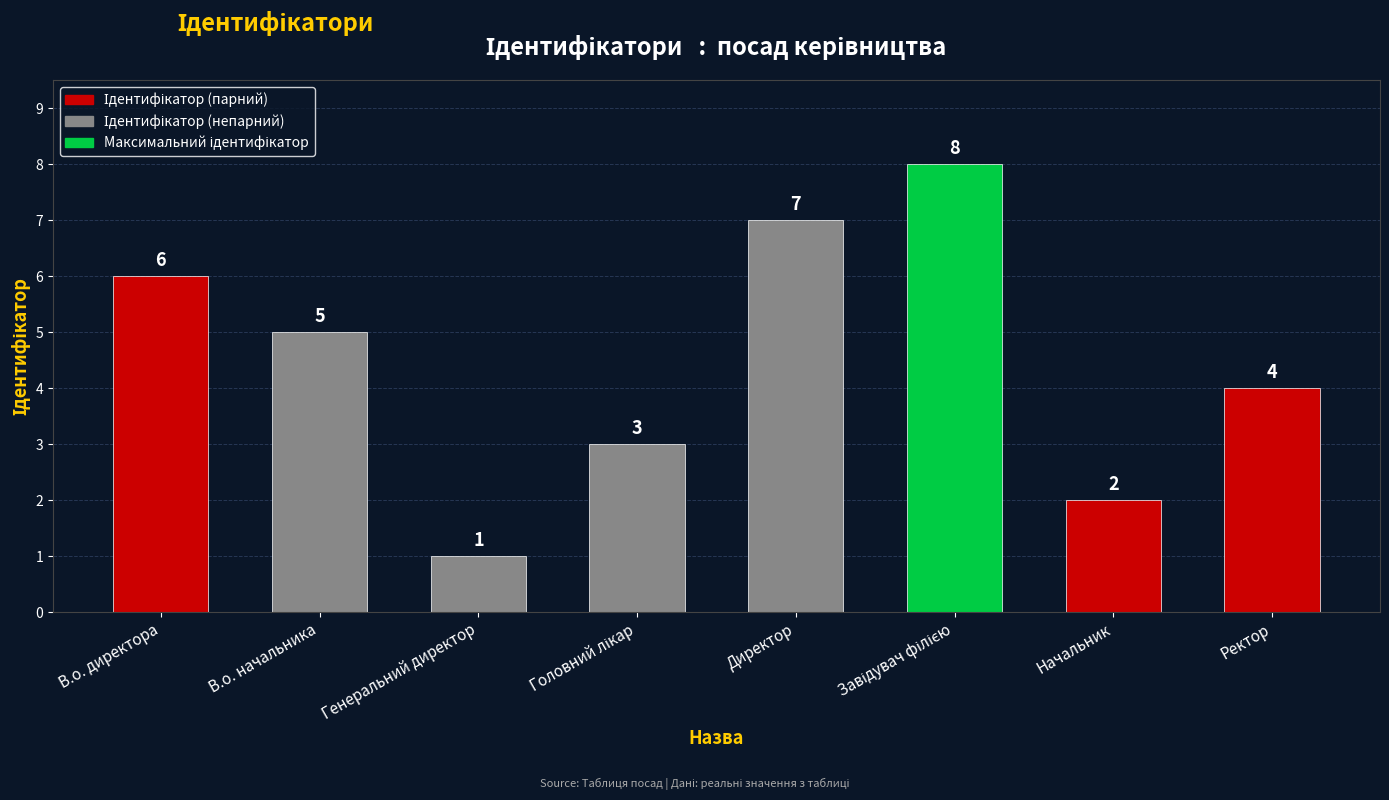

What is the value of the 4th bar from the left?

3